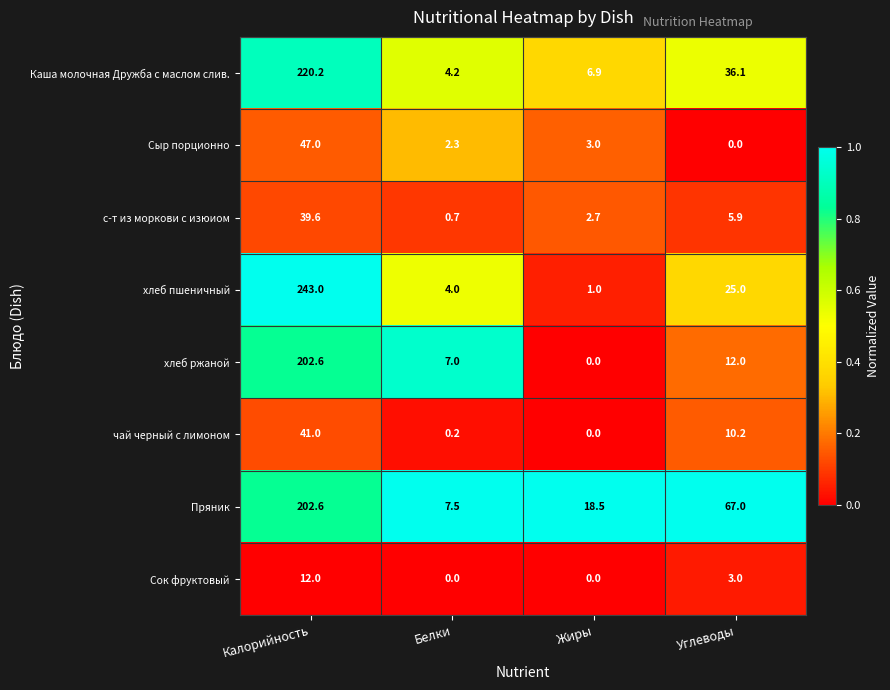

What is the difference between the second highest and minimum values in the хлеб пшеничный series?

24.0